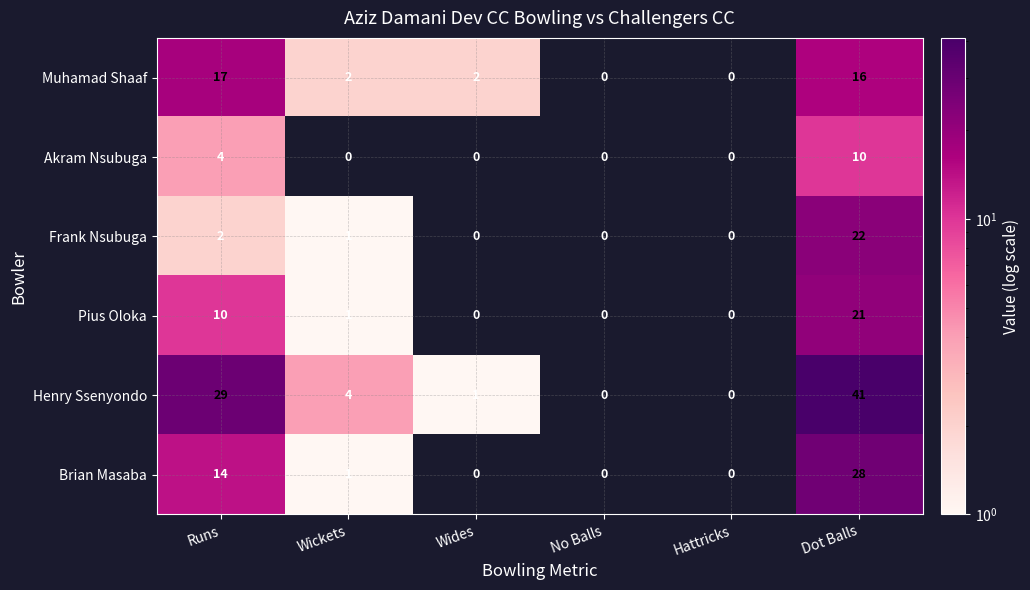

What is the sum of all Akram Nsubuga values?

14